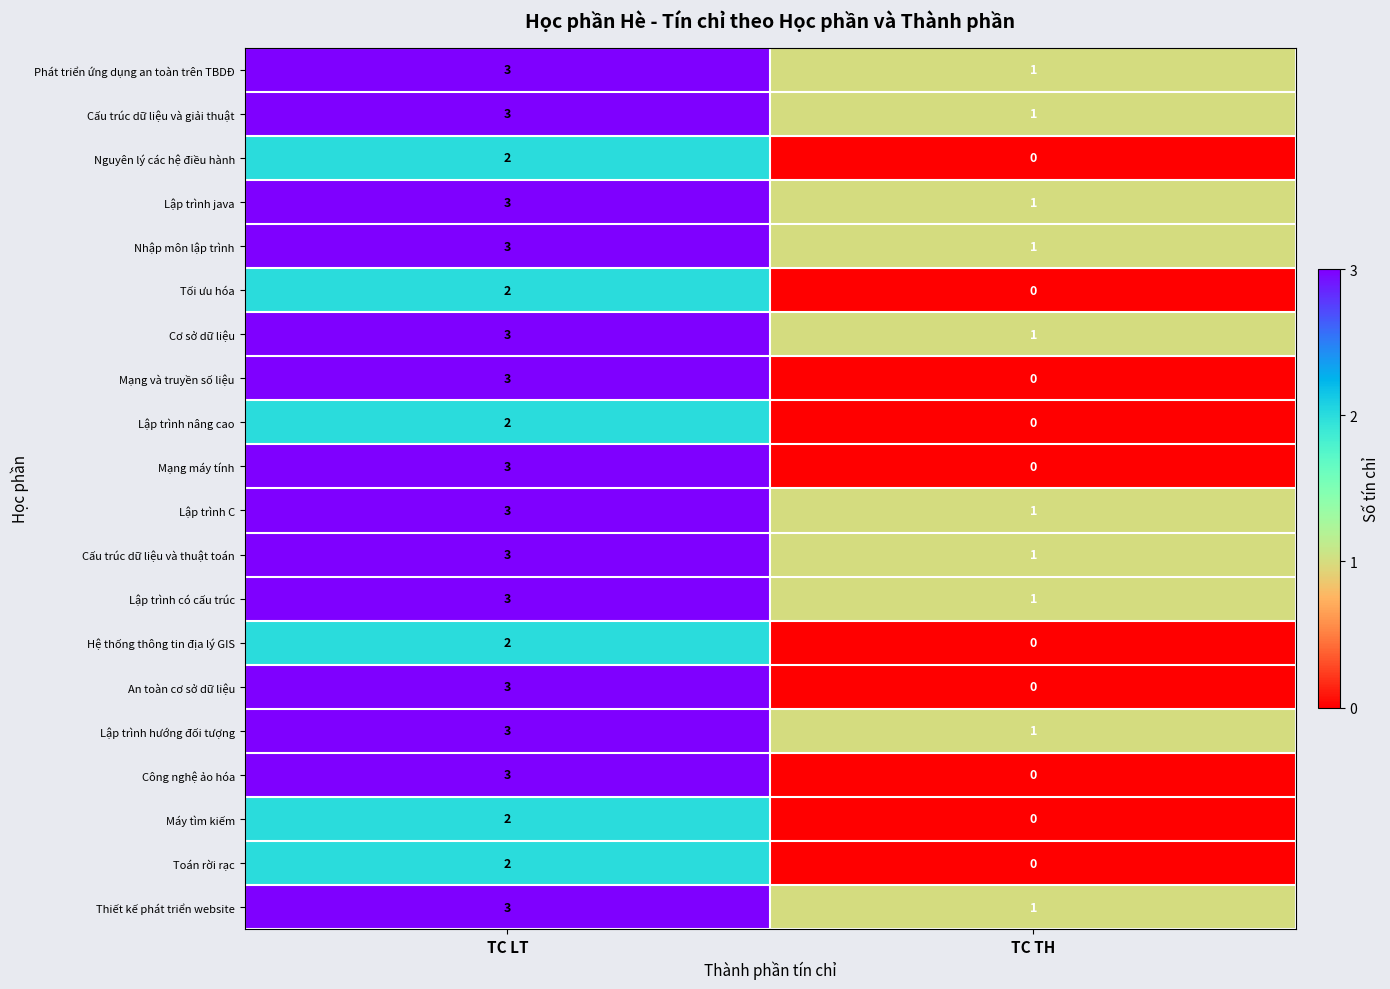

Rank the categories by An toàn cơ sở dữ liệu value from highest to lowest.

TC LT, TC TH